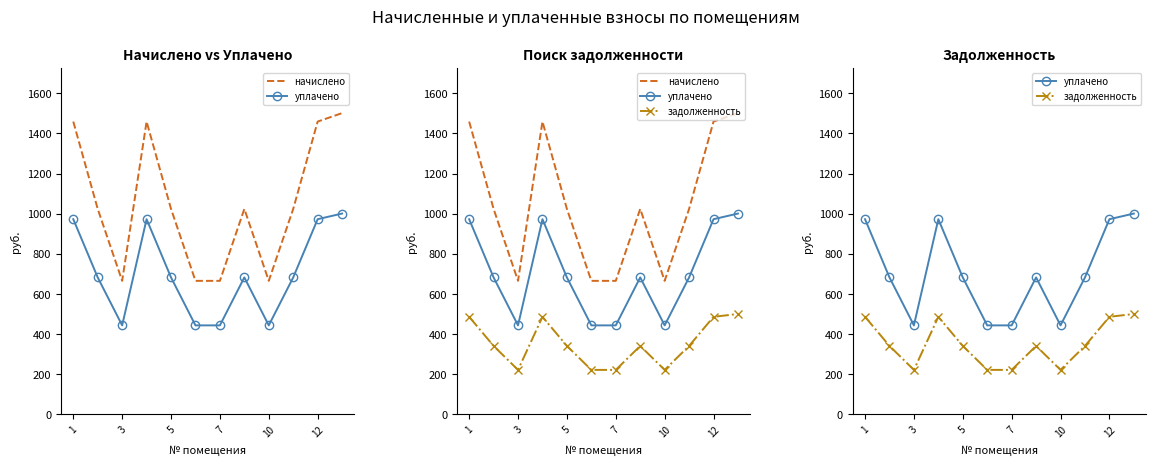

What is the average value of the начислено series?

1052.7